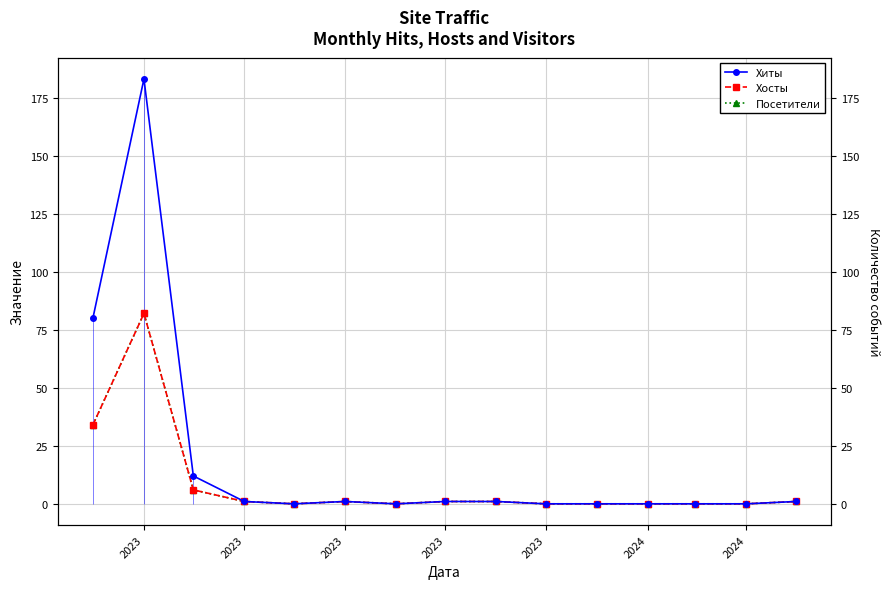

True or false: Посетители and Хиты intersect in this chart.

False